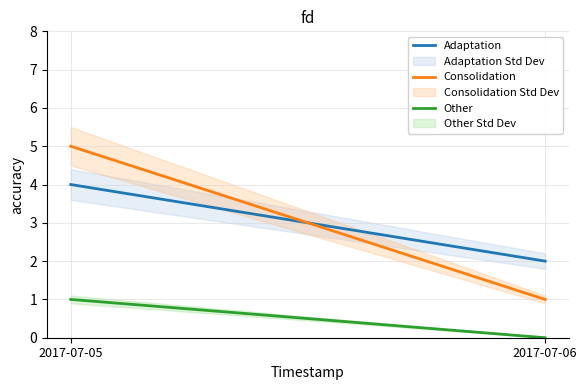

Which has a higher value, 2017-07-06 or 2017-07-05?

2017-07-05